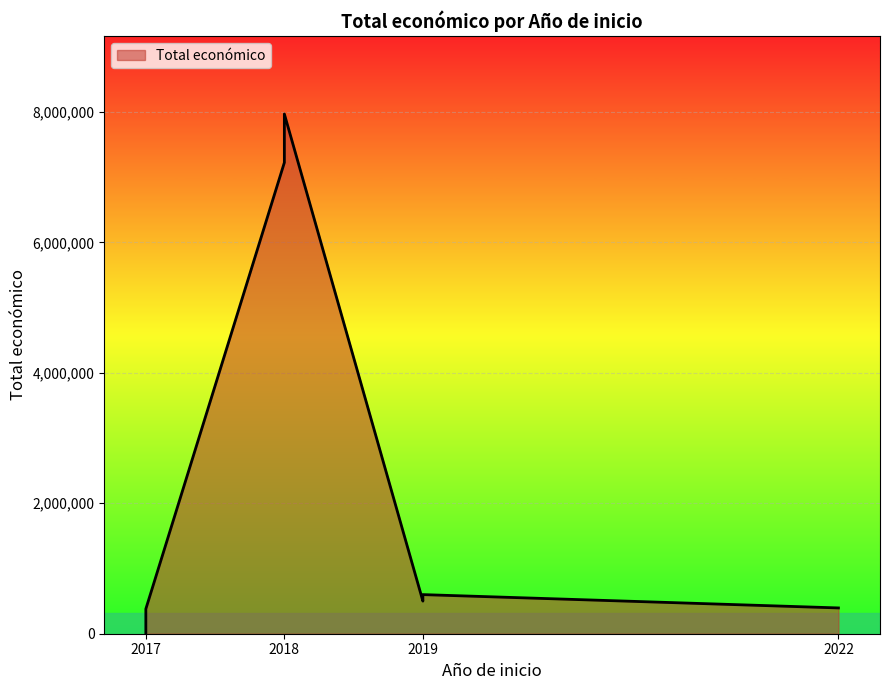

At which label does the data first exceed 499930?

2018